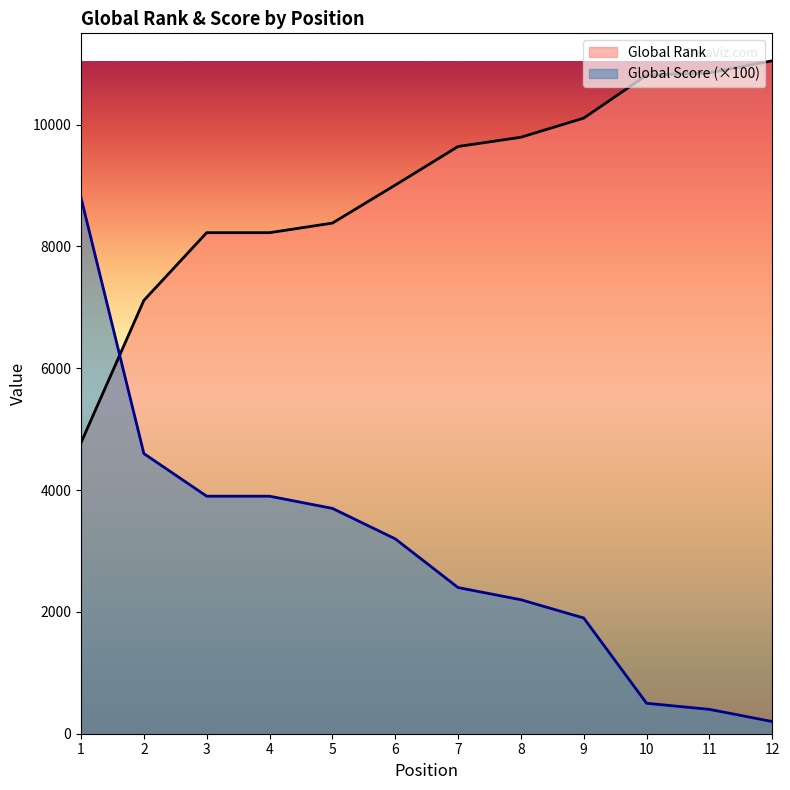

List the series in order of their overall mean, lowest first.

Global Score (×100), Global Rank